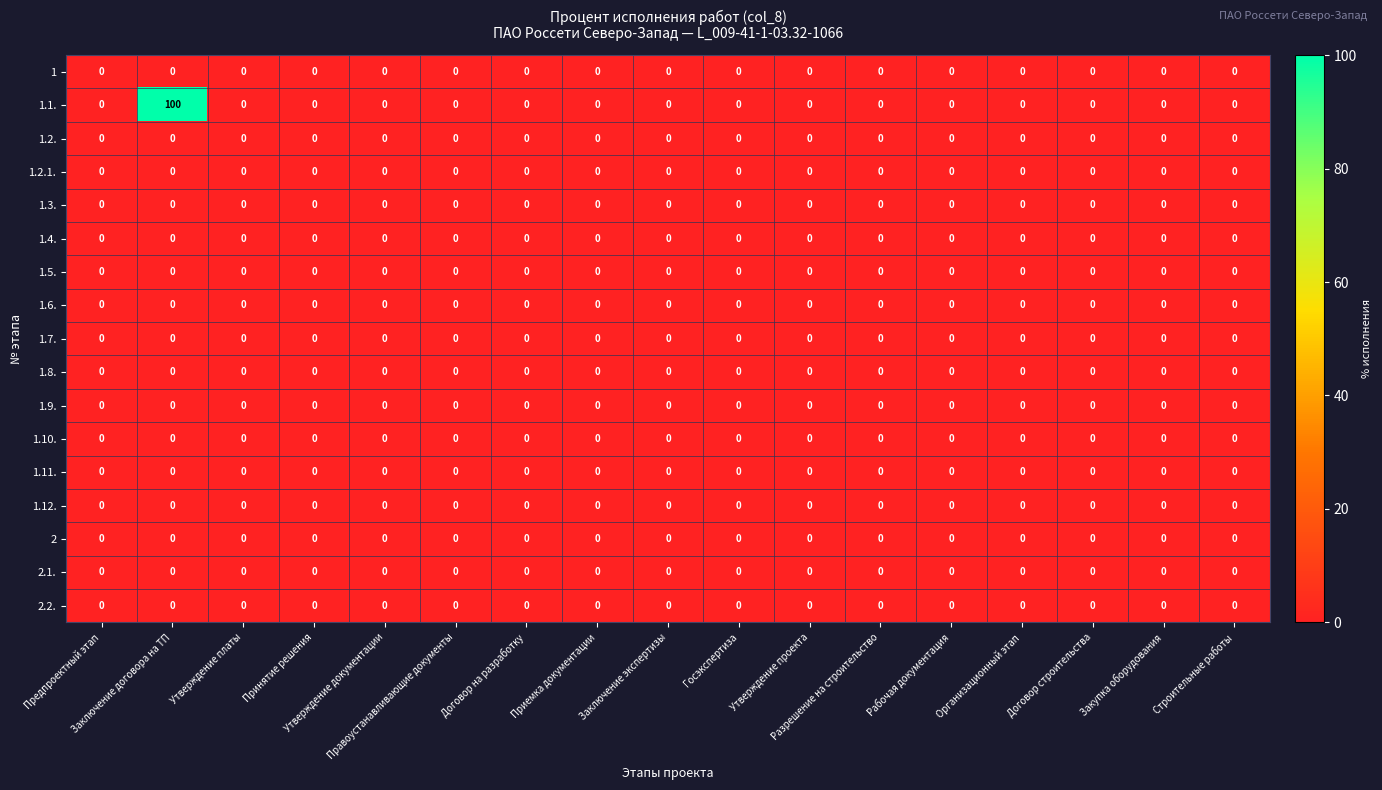

What is the greatest value displayed?

100